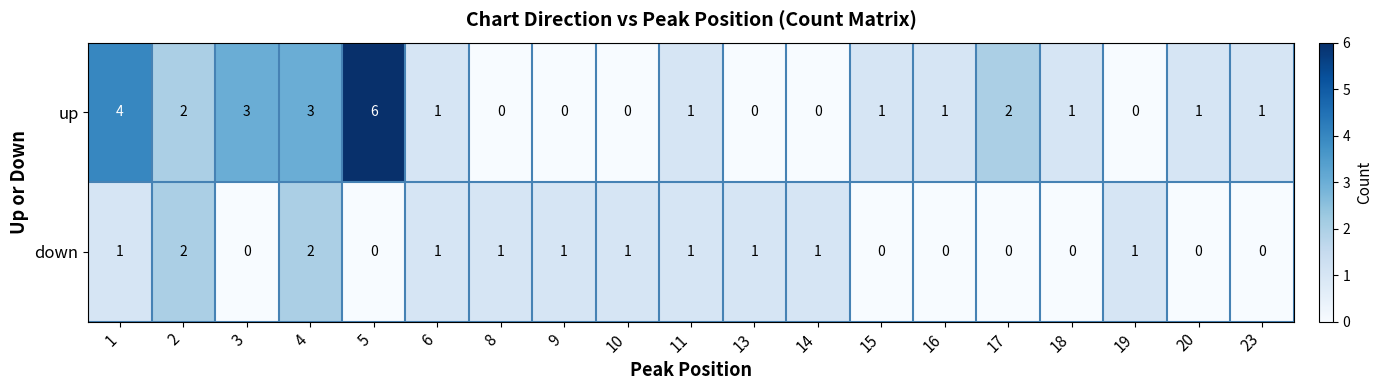

Count the number of categories in the chart.

19